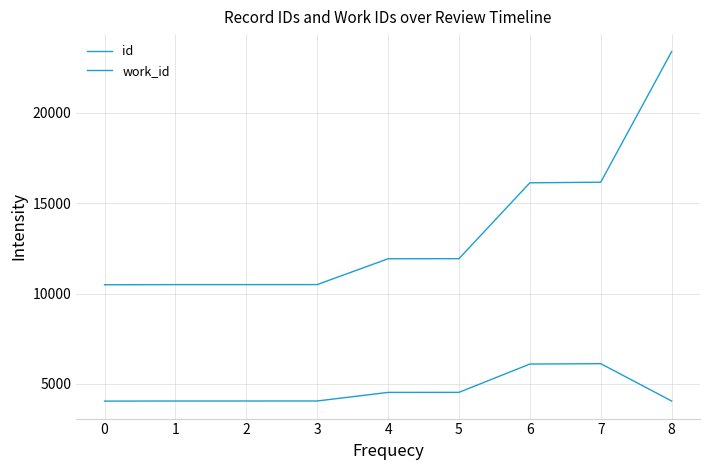

Where is work_id nearest to the value 5087?

5